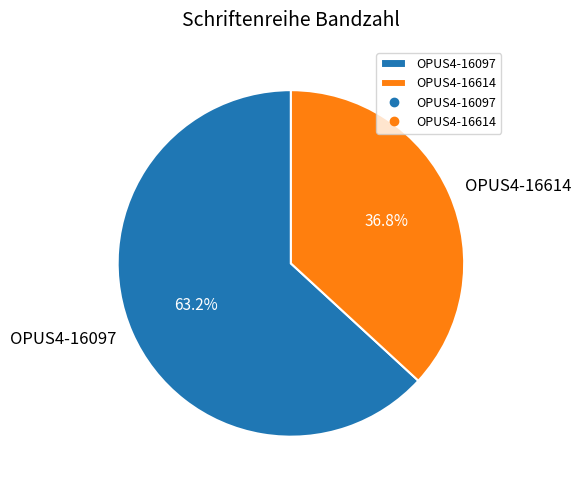

How many segments does this pie chart have?

2